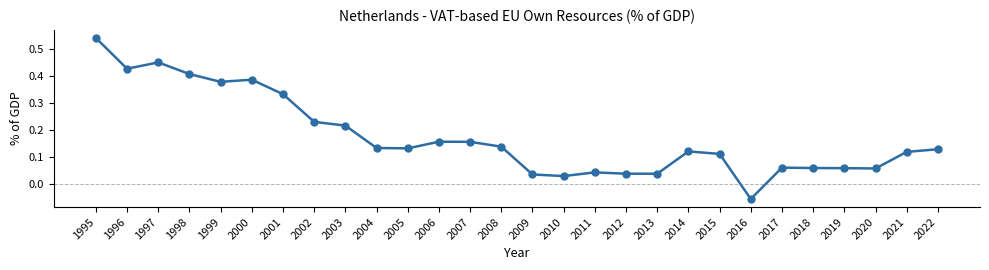

True or false: there are more than 1 points higher than both neighbors.

True